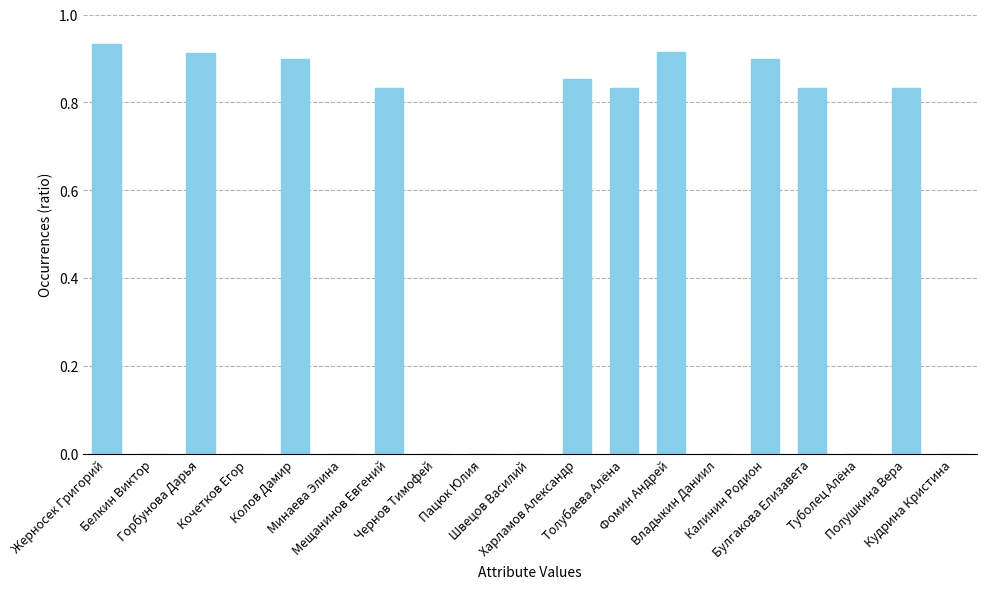

What is the sum of all values?

8.7